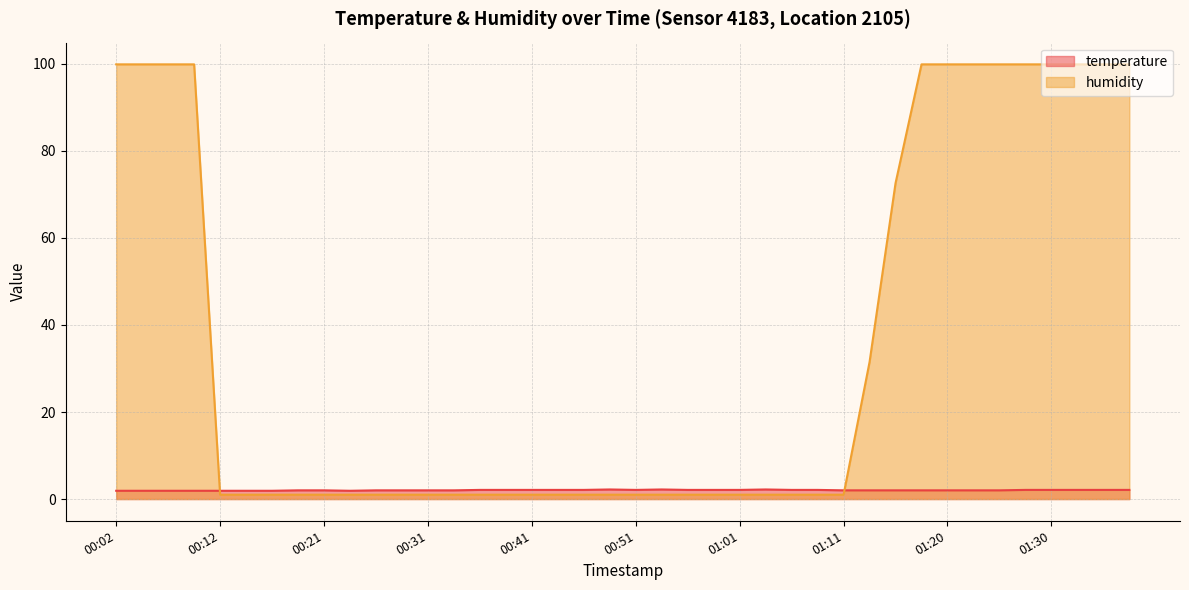

Where is the first local minimum for temperature?

00:24